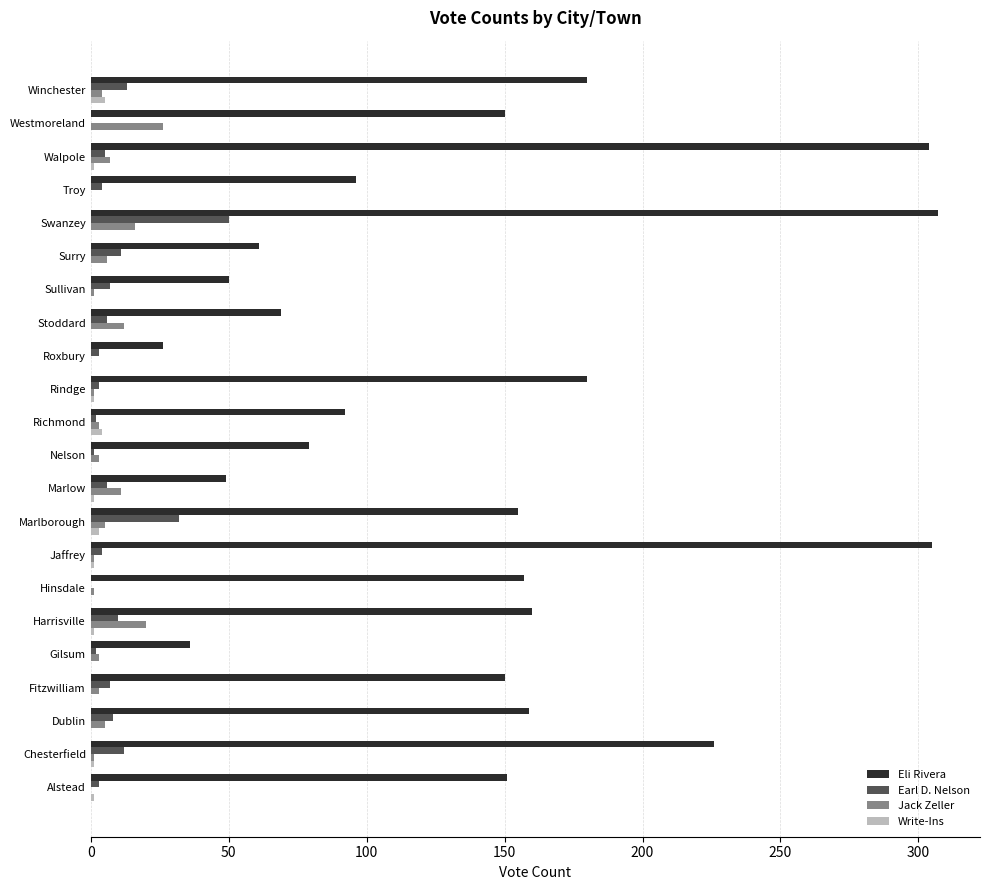

What is the sum of all Write-Ins values?

19